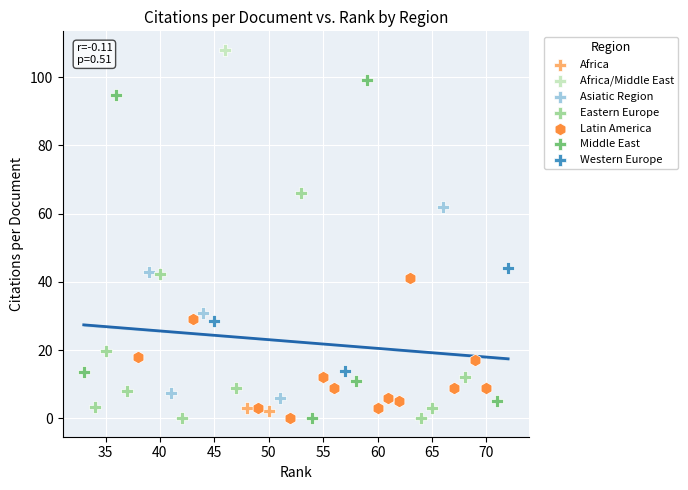

What are all the series names shown in the legend?

Africa, Africa/Middle East, Asiatic Region, Eastern Europe, Latin America, Middle East, Western Europe